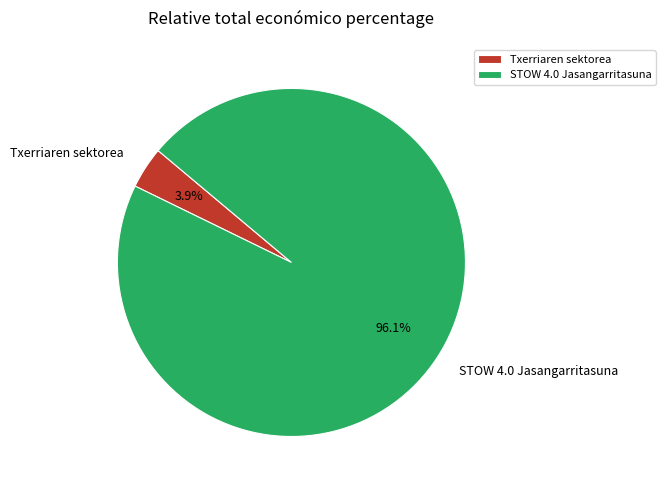

To the nearest percent, what is the difference between the largest and smallest slice percentages?

92%